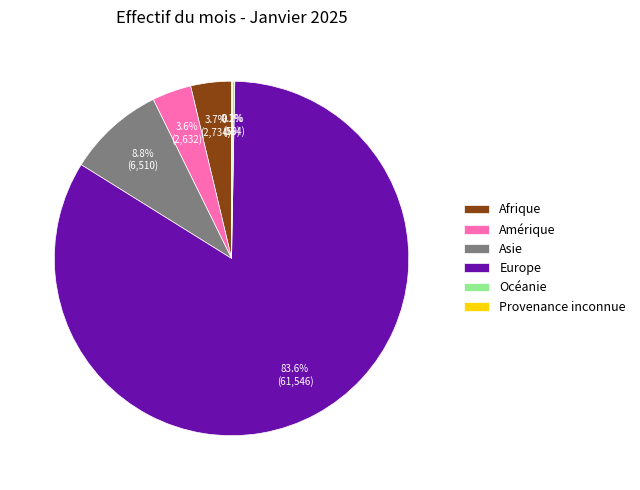

True or false: Afrique accounts for 14% of the total.

False